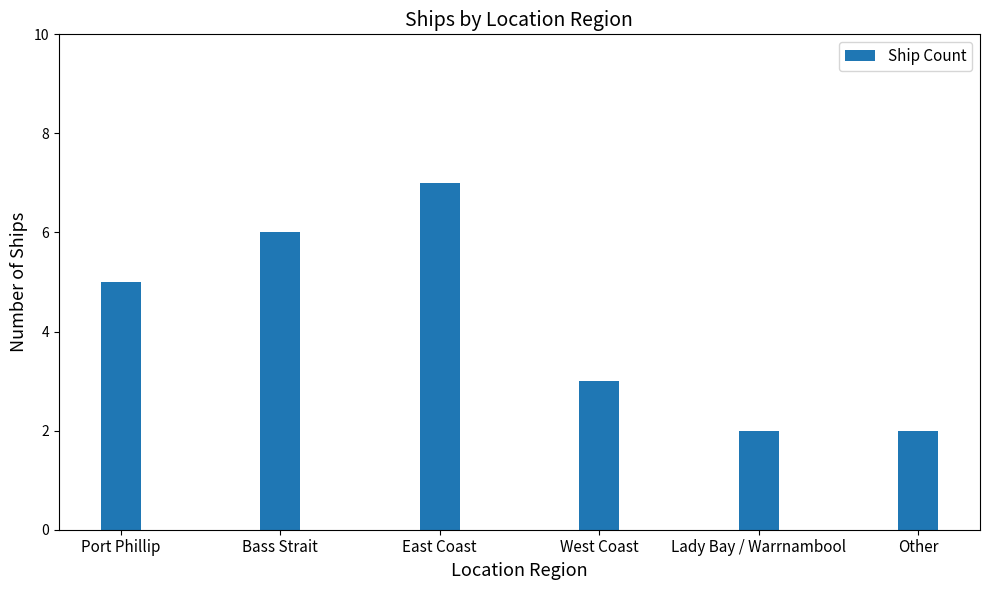

What is the value of the 1st bar from the left?

5